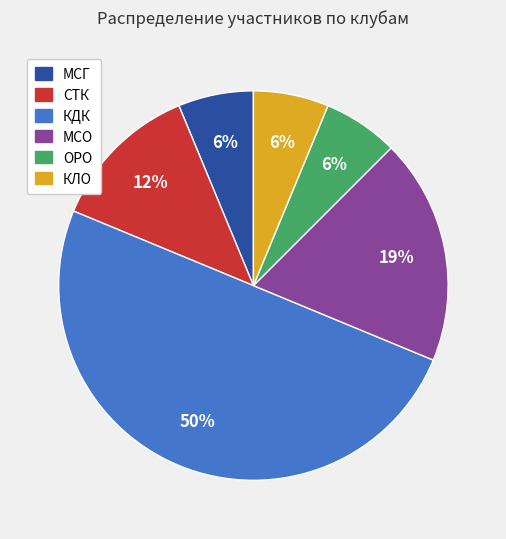

Is it true that КДК is 44% of the pie?

False